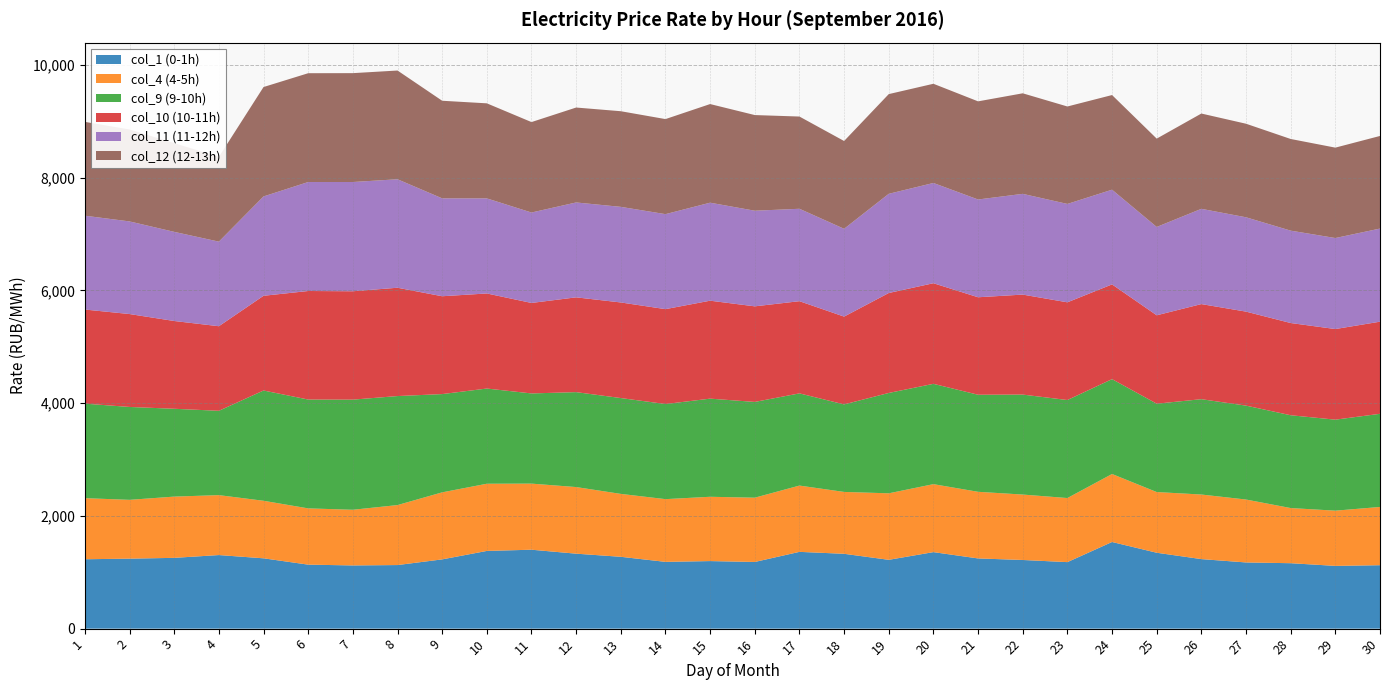

Reading right to left, list all the values displayed in this chart.

col_1 (0-1h): 30=1125.3	29=1113.4	28=1160.9	27=1174.3	26=1233.7	25=1346.5	24=1537.5	23=1180.1	22=1218.2	21=1245.6	20=1357.6	19=1221.0	18=1327.8	17=1362.2	16=1182.9	15=1198.6	14=1184.7	13=1274.6	12=1330.0	11=1400.2	10=1378.7	9=1228.8	8=1128.1	7=1121.4	6=1135.4	5=1247.7	4=1305.5	3=1255.8	2=1241.8	1=1231.1
col_4 (4-5h): 30=1033.7	29=979.7	28=978.5	27=1116.3	26=1145.8	25=1076.9	24=1206.4	23=1137.0	22=1160.9	21=1182.1	20=1206.0	19=1180.0	18=1097.8	17=1176.1	16=1140.5	15=1141.0	14=1112.9	13=1116.1	12=1181.9	11=1172.8	10=1192.2	9=1189.4	8=1064.2	7=987.7	6=998.3	5=1021.0	4=1063.2	3=1086.9	2=1043.4	1=1083.7
col_9 (9-10h): 30=1652.8	29=1614.8	28=1646.9	27=1666.3	26=1691.7	25=1568.0	24=1683.1	23=1739.1	22=1773.8	21=1722.3	20=1779.9	19=1780.8	18=1553.1	17=1635.9	16=1699.3	15=1741.2	14=1687.7	13=1700.5	12=1684.4	11=1600.2	10=1689.2	9=1743.5	8=1934.4	7=1954.2	6=1931.4	5=1956.5	4=1496.5	3=1558.4	2=1648.1	1=1677.2
col_10 (10-11h): 30=1634.7	29=1607.8	28=1636.3	27=1667.8	26=1687.4	25=1568.4	24=1680.9	23=1733.8	22=1774.2	21=1729.6	20=1785.3	19=1773.3	18=1557.8	17=1635.9	16=1695.9	15=1737.9	14=1683.6	13=1696.2	12=1681.9	11=1605.4	10=1686.9	9=1736.1	8=1921.9	7=1923.1	6=1925.7	5=1680.6	4=1500.6	3=1557.4	2=1648.4	1=1669.8
col_11 (11-12h): 30=1652.3	29=1614.9	28=1639.1	27=1673.9	26=1690.2	25=1567.4	24=1680.4	23=1745.7	22=1787.5	21=1734.8	20=1778.6	19=1760.1	18=1558.1	17=1639.6	16=1696.6	15=1738.8	14=1685.5	13=1696.3	12=1683.5	11=1604.6	10=1687.1	9=1736.9	8=1924.7	7=1938.2	6=1933.5	5=1762.8	4=1501.0	3=1581.4	2=1643.5	1=1664.9
col_12 (12-13h): 30=1642.9	29=1603.9	28=1626.3	27=1659.9	26=1690.8	25=1567.3	24=1679.4	23=1728.9	22=1784.1	21=1741.4	20=1760.3	19=1769.1	18=1557.8	17=1636.6	16=1697.3	15=1750.2	14=1686.6	13=1696.9	12=1684.3	11=1604.8	10=1686.6	9=1731.8	8=1929.4	7=1931.8	6=1930.8	5=1941.1	4=1503.4	3=1575.1	2=1631.6	1=1665.0